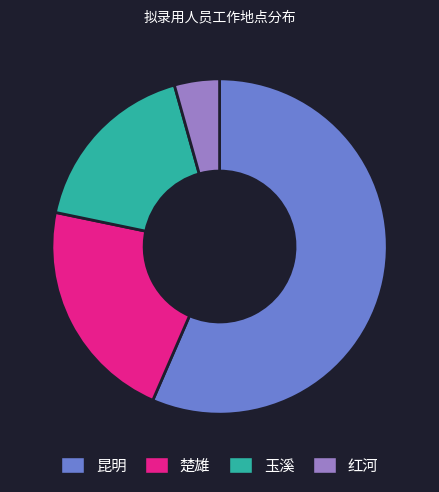

Does any single category account for the majority?

Yes